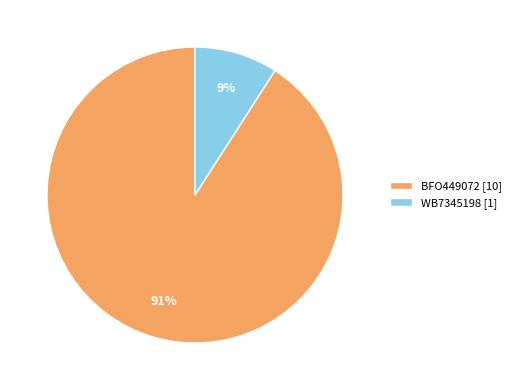

True or false: BFO449072 accounts for 78% of the total.

False